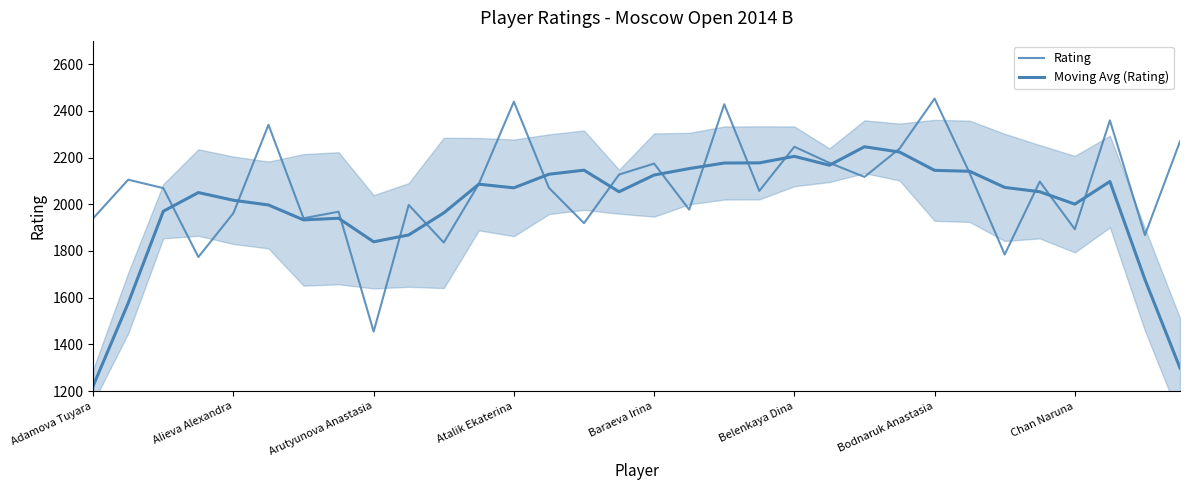

How many values in the Moving Avg (Rating) series are below 2070?

16